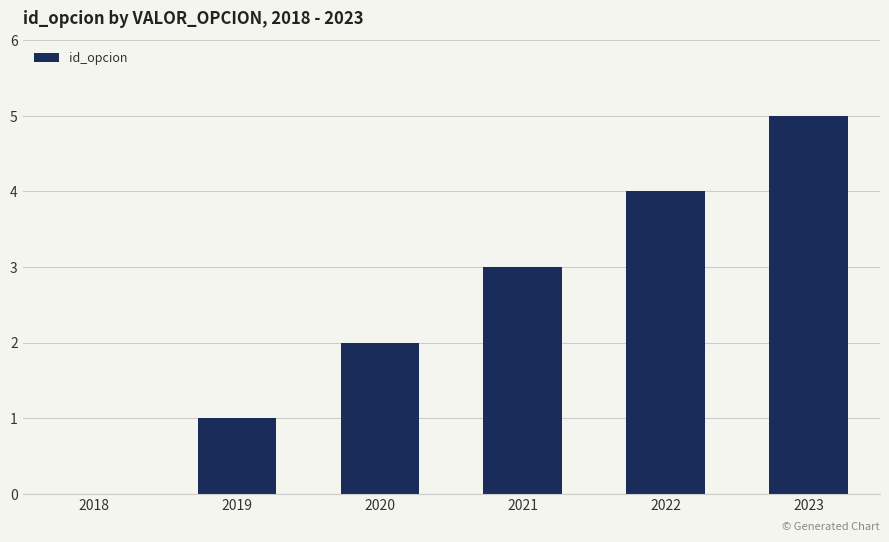

What is the change in value from 2018 to 2020?

+2